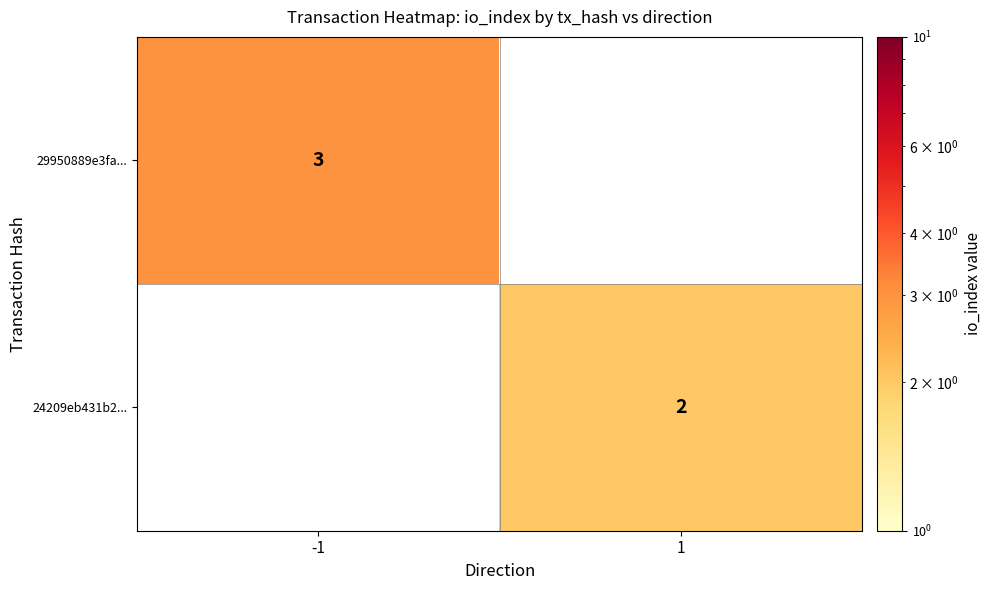

How many categories are shown in the chart?

2